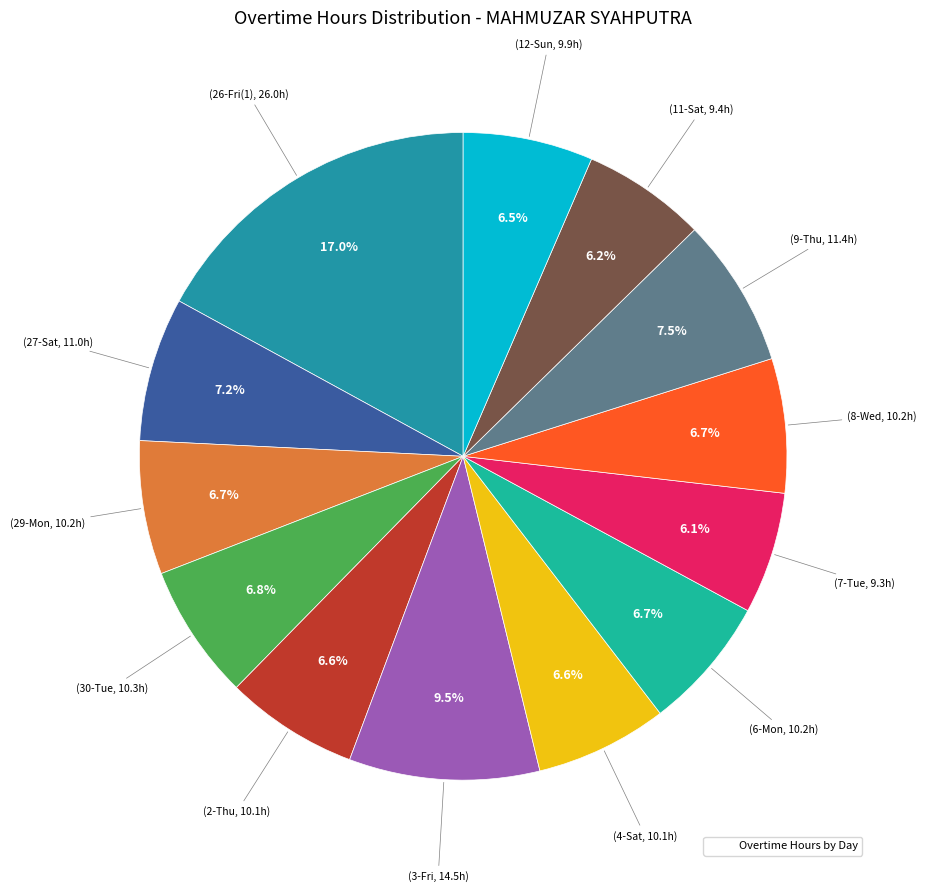

To the nearest percent, what is the difference between the largest and smallest slice percentages?

11%